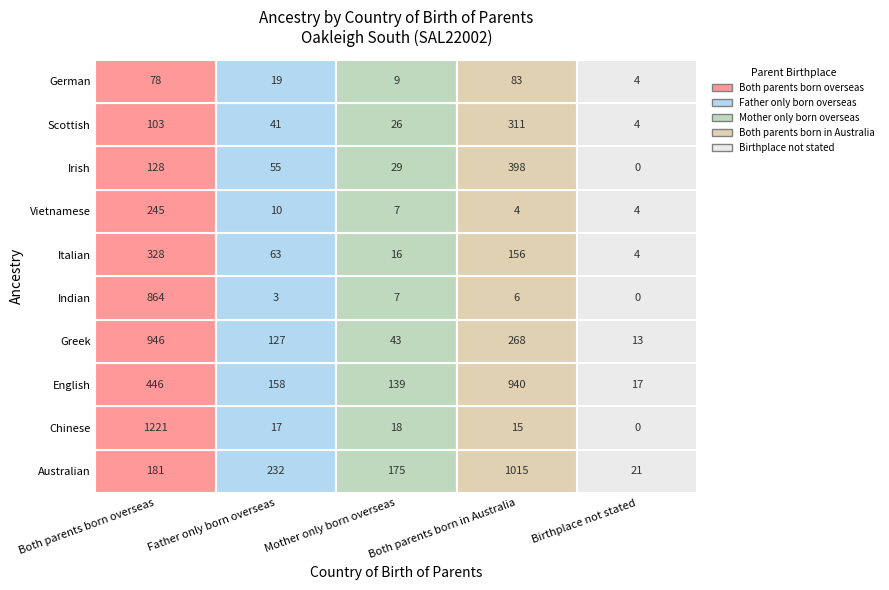

Between 1 and 3, which is larger?

3